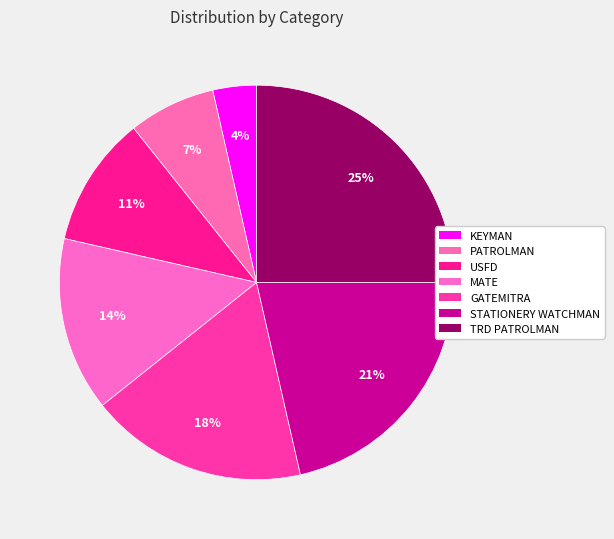

Count the number of slices in the pie.

7